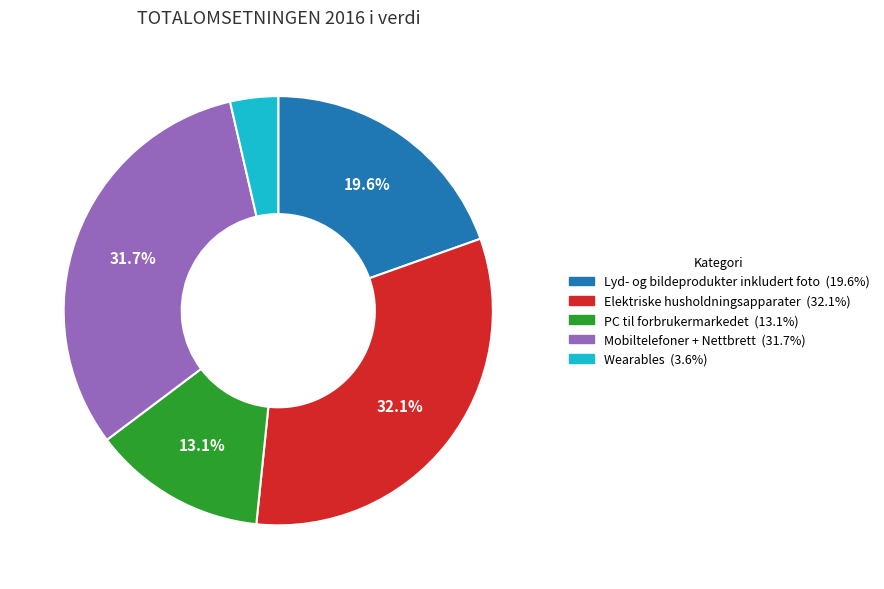

Which slice is the smallest?

Wearables